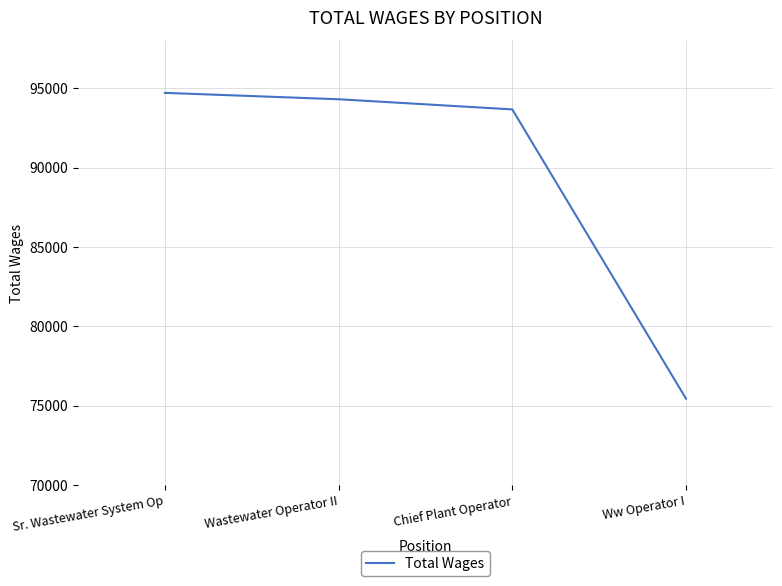

What is the sum of the values at Chief Plant Operator and Sr. Wastewater System Op?

188362